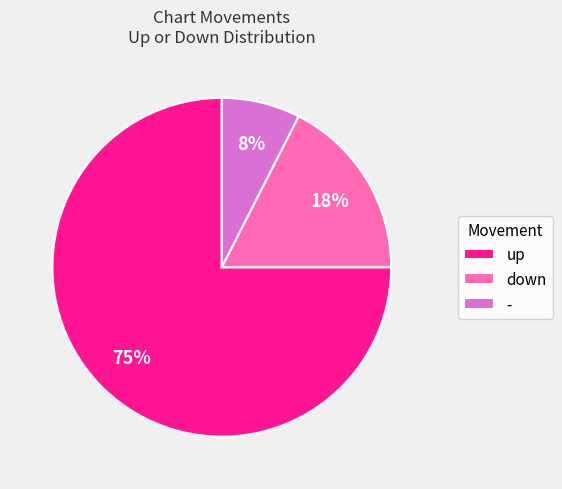

Count the number of slices in the pie.

3